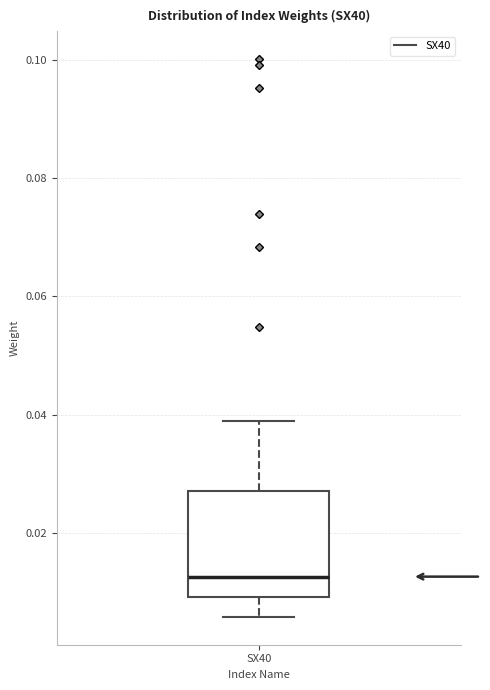

Read this box plot against the y-axis: the position of the median line, the range covered by the box, and the ends of both whiskers. The values are not printed on the chart, so give them approximately, as read against the axis.

median 0.012, box 0.010 to 0.028, whiskers 0.006 to 0.038